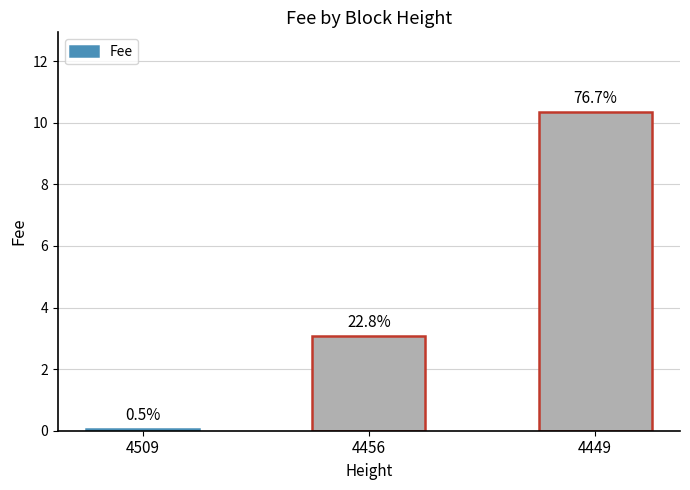

Rank the categories by value from highest to lowest.

4449, 4456, 4509